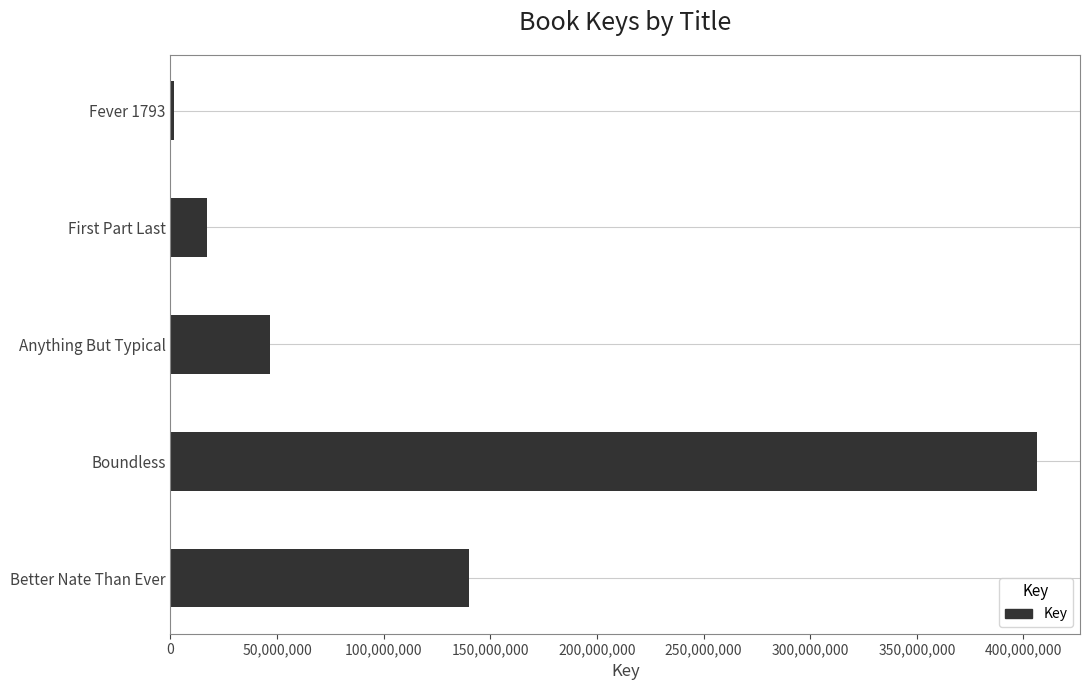

What is the greatest value displayed?

406214723